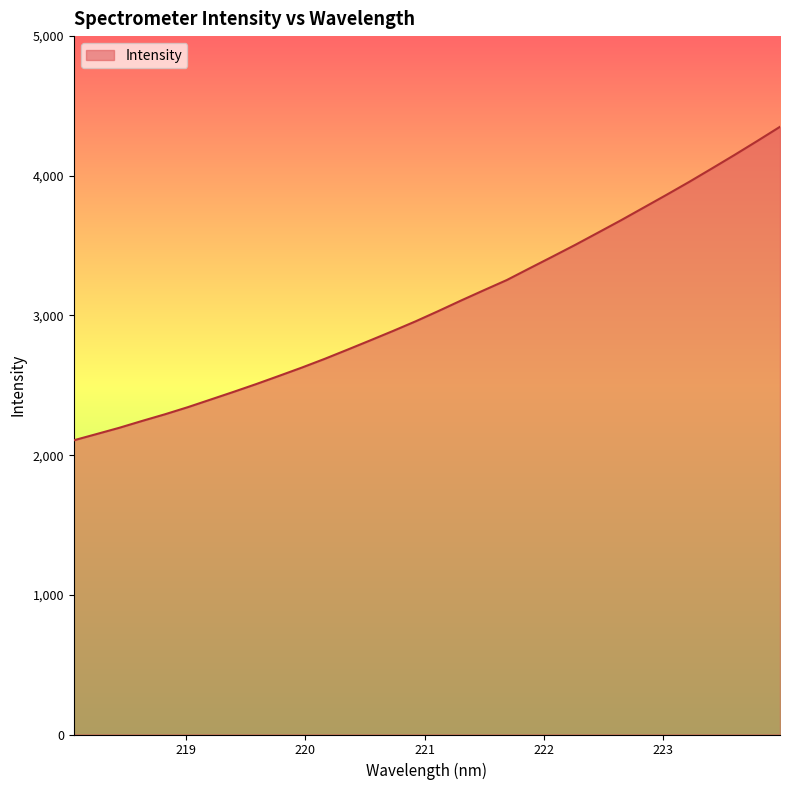

How many values are below 3032?

16